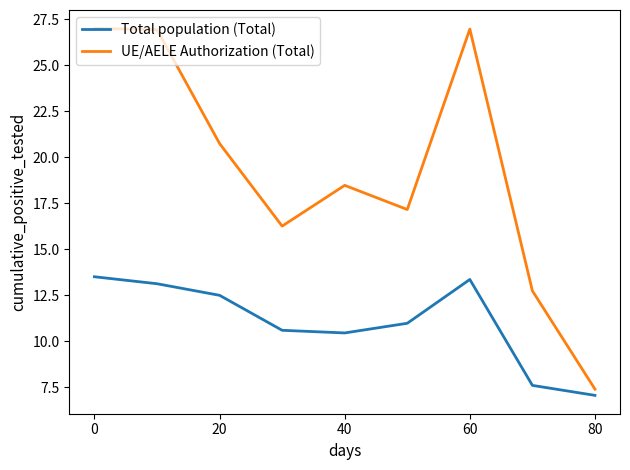

Which series has the widest spread of values?

UE/AELE Authorization (Total)